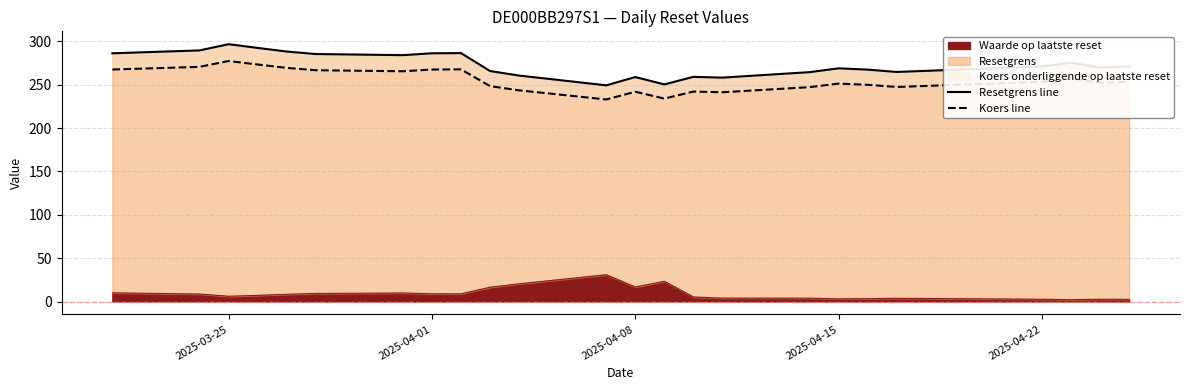

Reading left to right, transcribe all the data shown in this chart.

Resetgrens line: 286.1	289.4	296.6	292.3	288.2	285.3	284.0	286.1	286.3	265.7	260.4	249.2	258.7	250.3	258.9	258.1	264.4	268.8	267.3	264.6	270.9	275.3	269.6	271.0
Koers line: 267.4	270.5	277.2	273.2	269.3	266.6	265.4	267.4	267.6	248.3	243.4	232.9	241.8	233.9	242.0	241.2	247.1	251.2	249.8	247.3	253.2	257.3	252.0	253.3